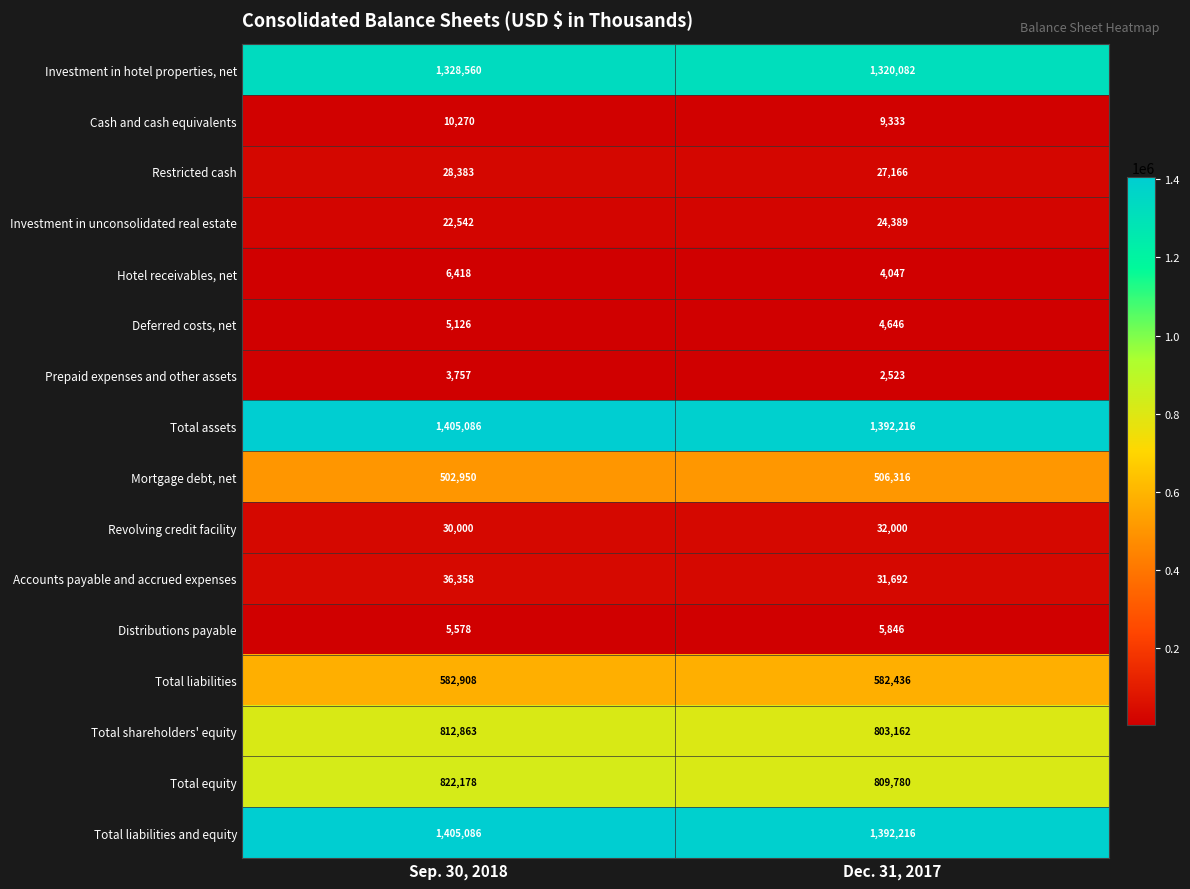

What is the difference between the highest and lowest values at Dec. 31, 2017?

1389693